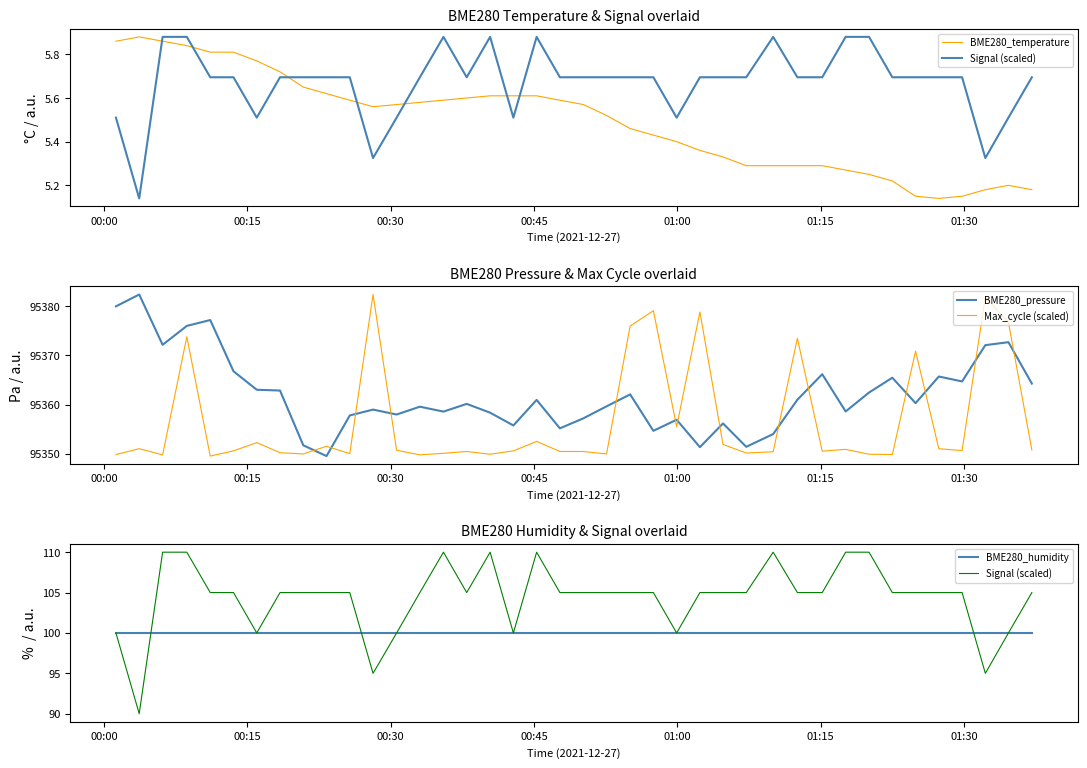

Which series ends up on top after the final intersection of BME280_humidity and Signal (scaled)?

BME280_humidity